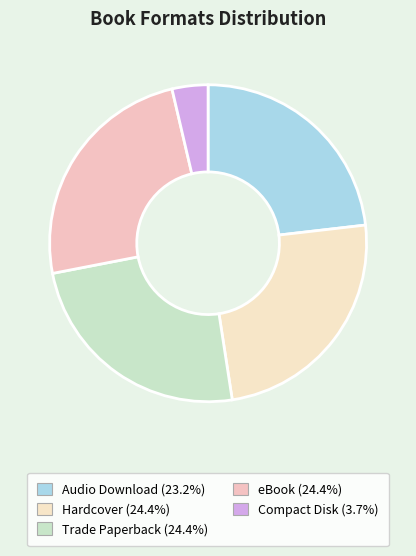

How many slices are in this pie chart?

5